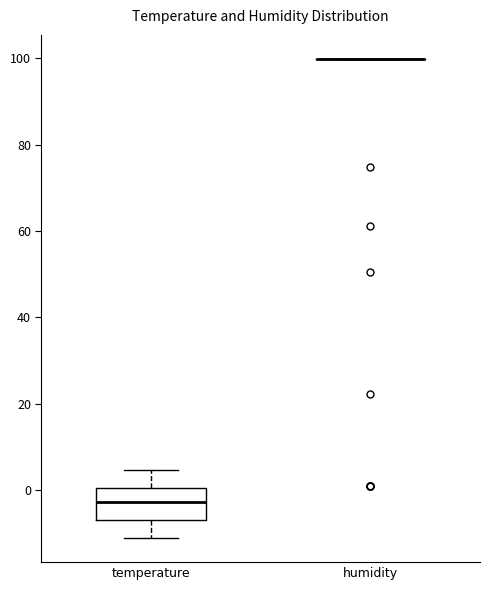

Reading left to right, transcribe this box plot: for each box, give where its median line is, the range the box spans, and where its two whiskers end, as read against the y-axis. The values are not printed on the chart, so give them approximately, as read against the axis.

temperature: median -2, box -6 to 0, whiskers -12 to 4
humidity: box collapsed to a line at 100, whiskers 100 to 100